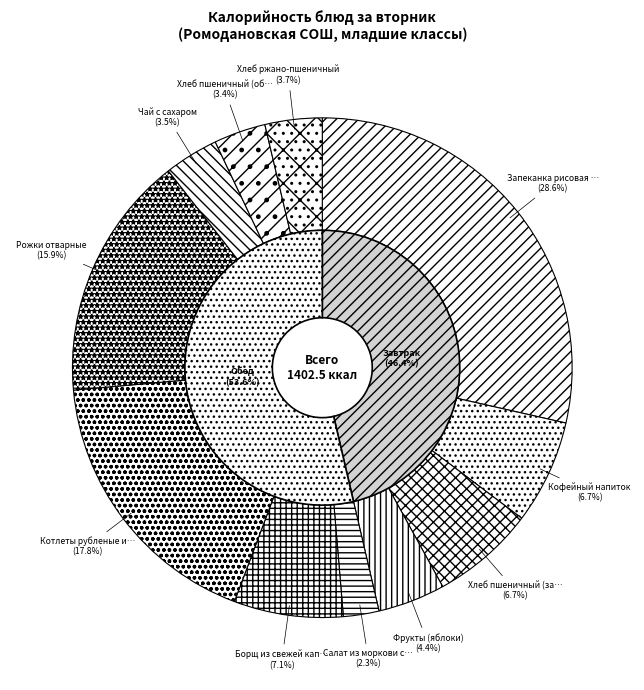

Is there a majority slice in this chart?

No